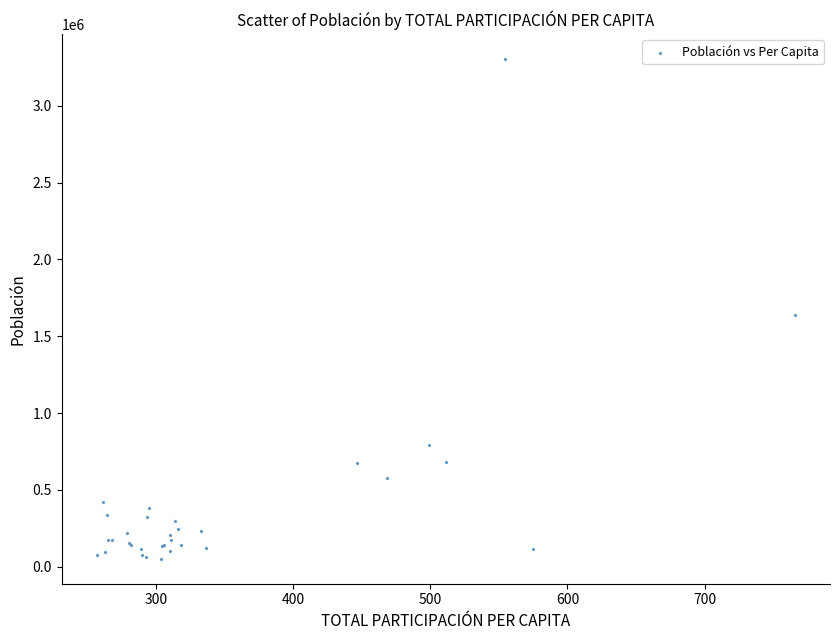

What Y value in the scatter plot is closest to 1678333?

1636732